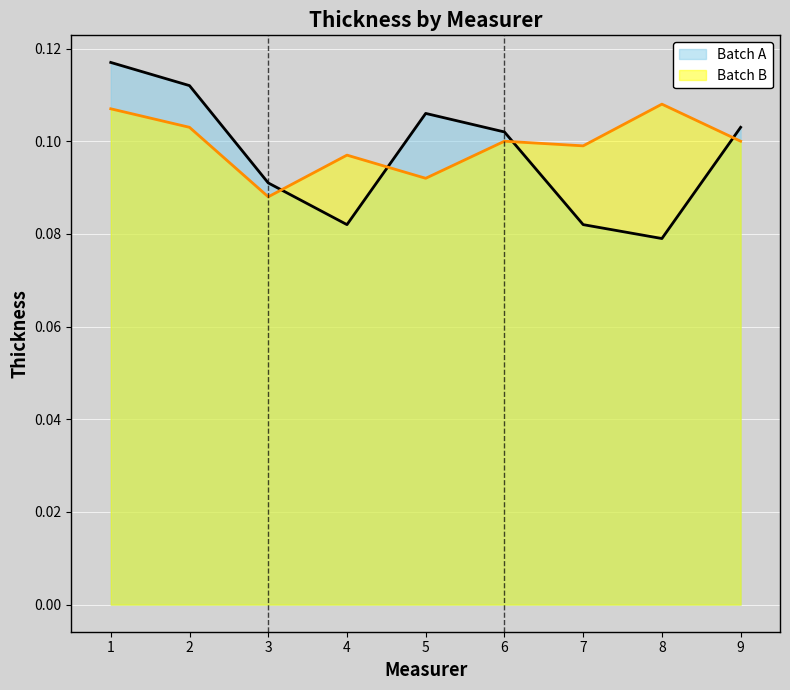

Where is the first local maximum for Batch A?

5